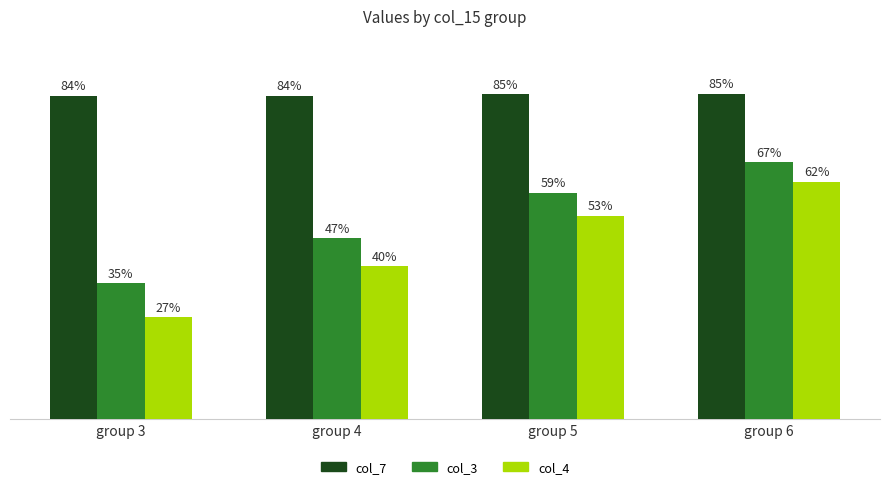

Where is col_4 nearest to the value 44?

group 4